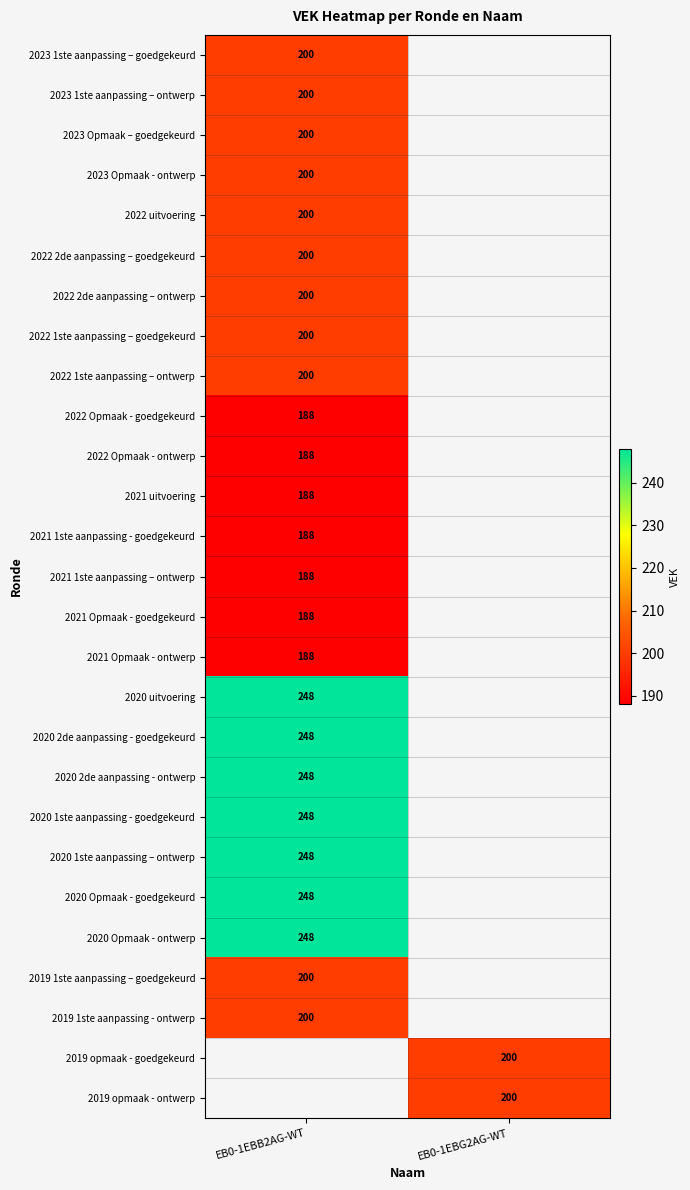

The value of 2021 Opmaak - goedgekeurd at EB0-1EBB2AG-WT is 188. True or false?

True